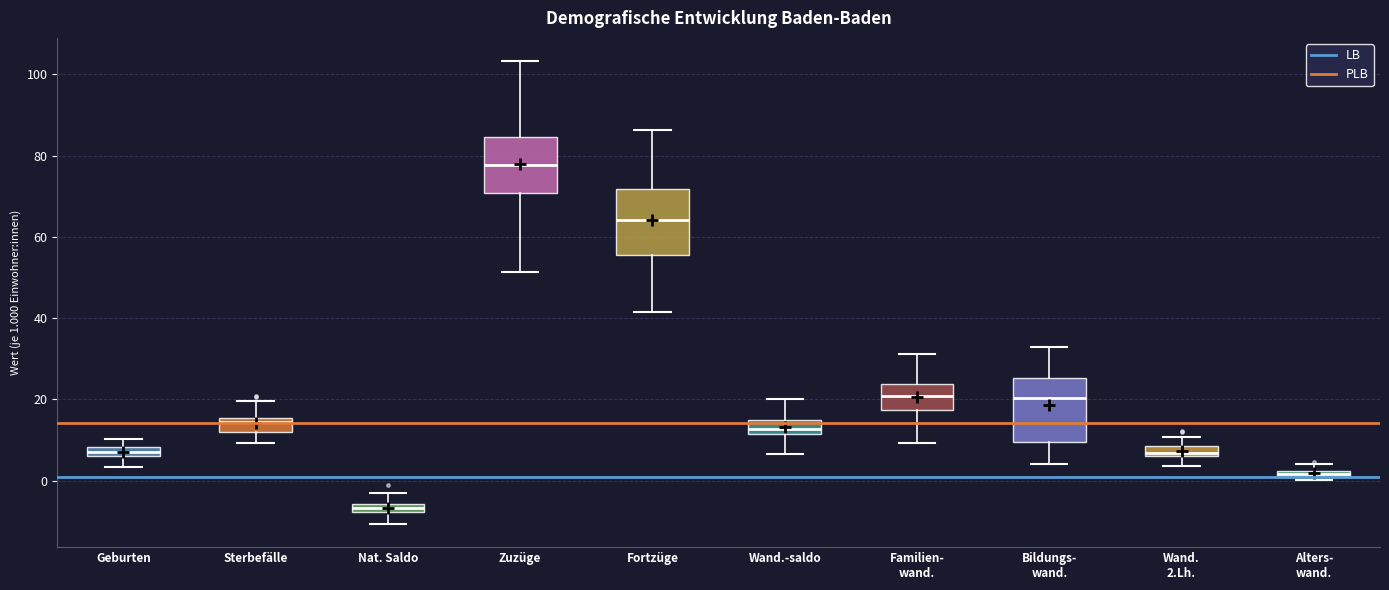

Which box's median line is the lowest?

Nat. Saldo